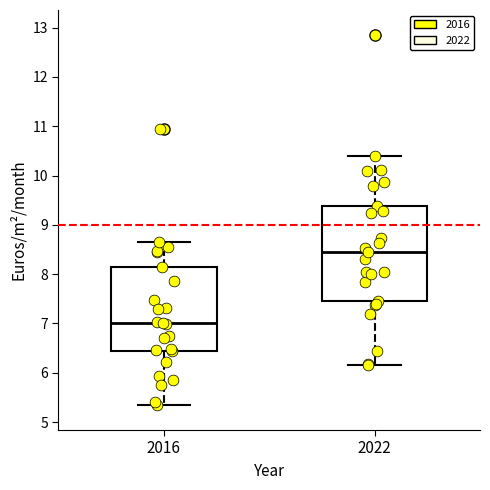

Reading left to right, transcribe this box plot: for each box, give where its median line is, the range the box spans, and where its two whiskers end, as read against the y-axis. The values are not printed on the chart, so give them approximately, as read against the axis.

2016: median 7.0, box 6.4 to 8.1, whiskers 5.3 to 8.7
2022: median 8.4, box 7.5 to 9.4, whiskers 6.2 to 10.4